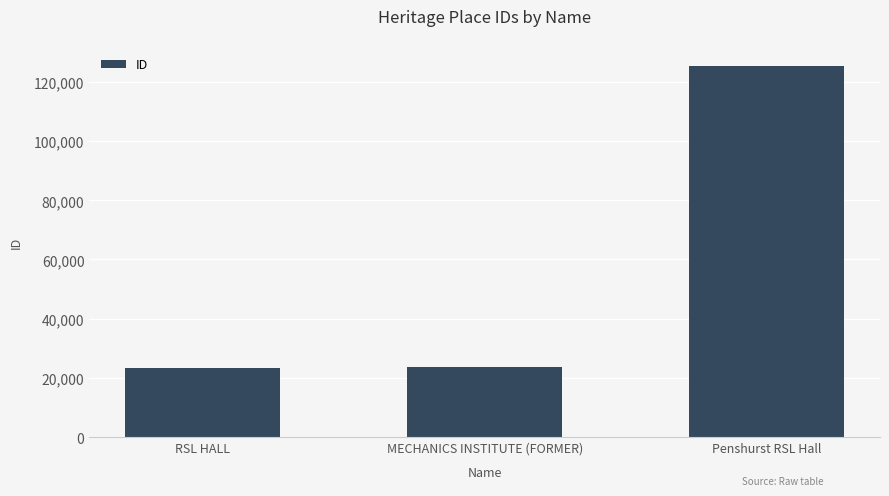

Does the chart contain any negative values?

No